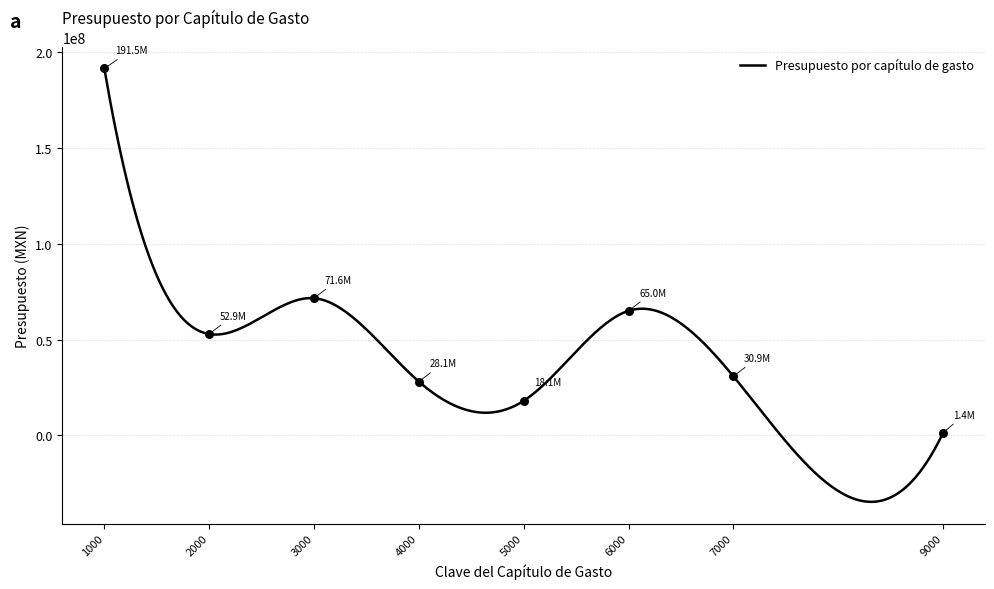

What is the minimum value for Presupuesto por capítulo de gasto?

-34644071.5